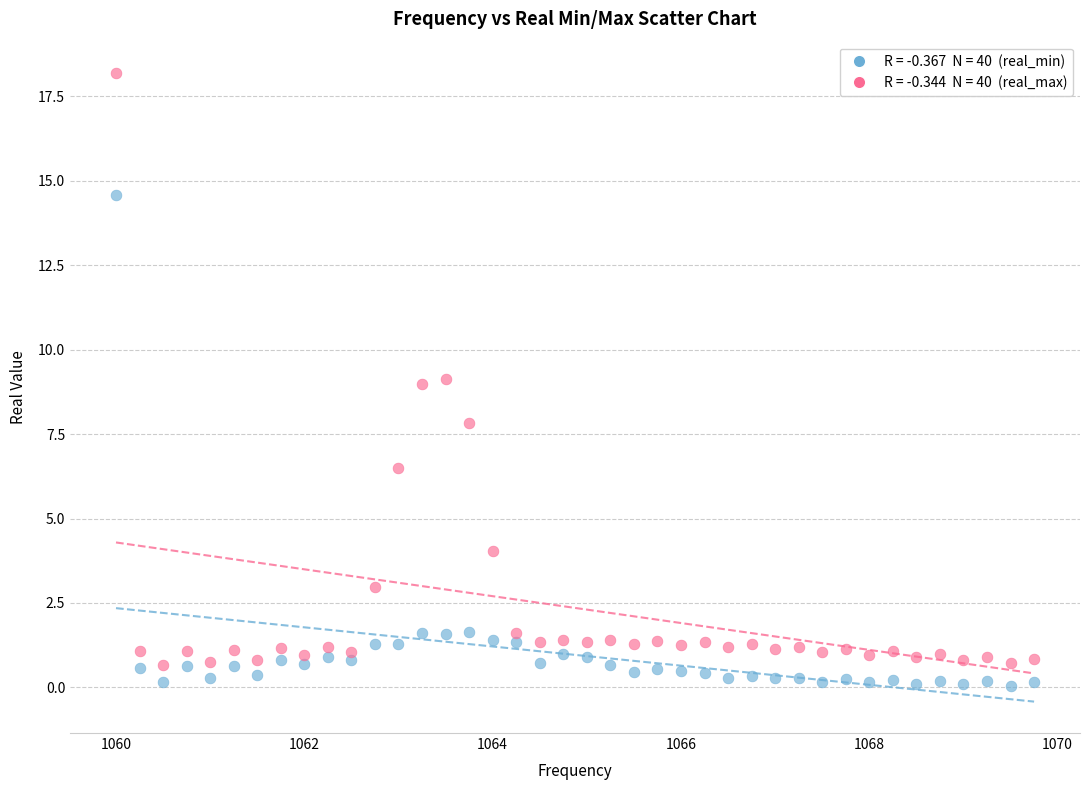

Across all data points, what is the range of Y values (max minus min)?

18.1